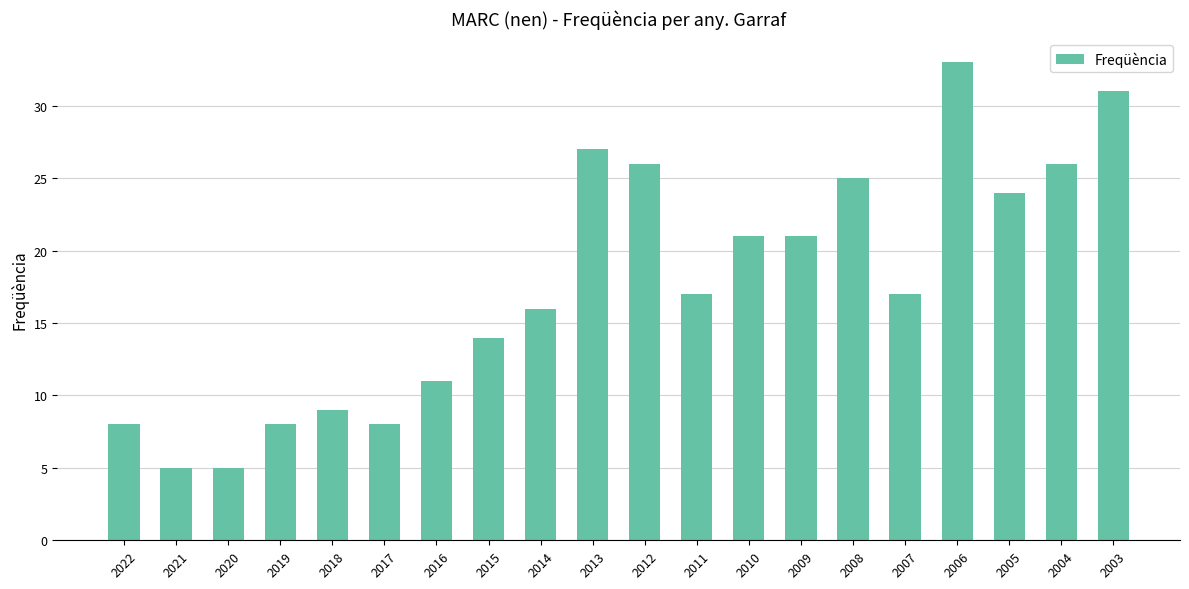

What is the change in value from 2012 to 2005?

-2